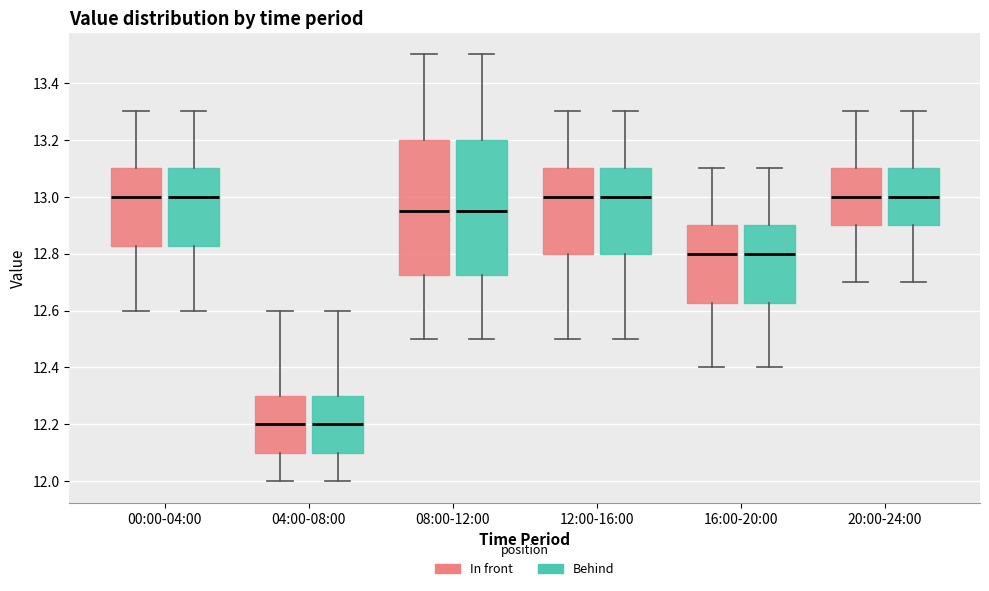

Where does the lower whisker of the box for 20:00-24:00 (In front) end on the y-axis? The values are not printed on the chart, so give them approximately, as read against the axis.

12.70